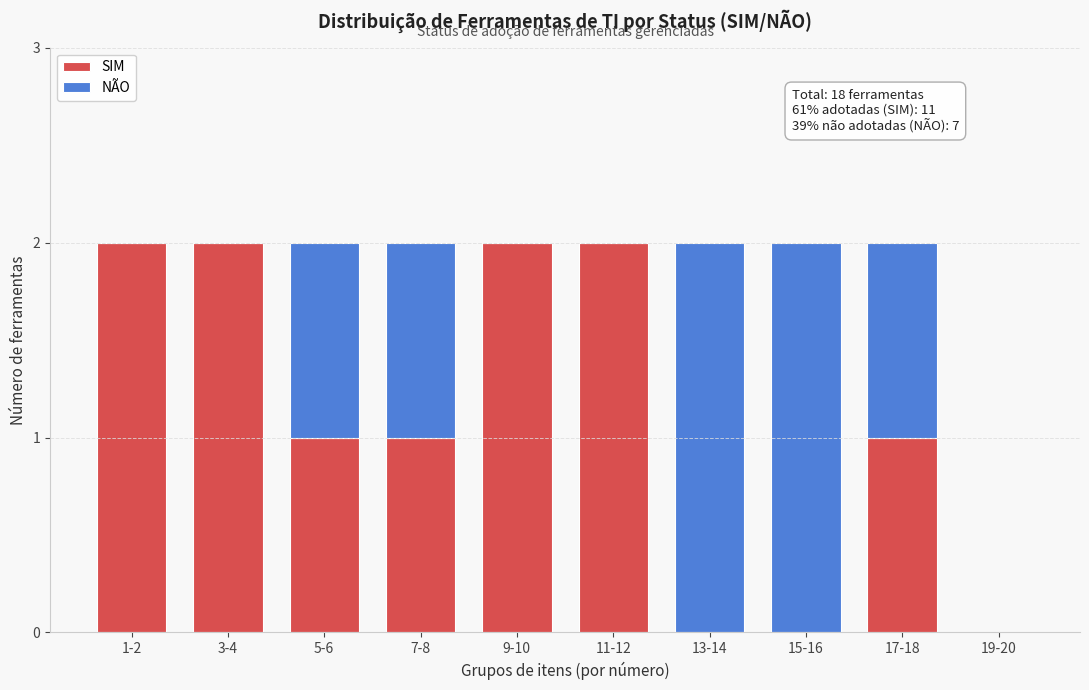

Reading right to left, transcribe the values for SIM.

19-20=0	17-18=1	15-16=0	13-14=0	11-12=2	9-10=2	7-8=1	5-6=1	3-4=2	1-2=2